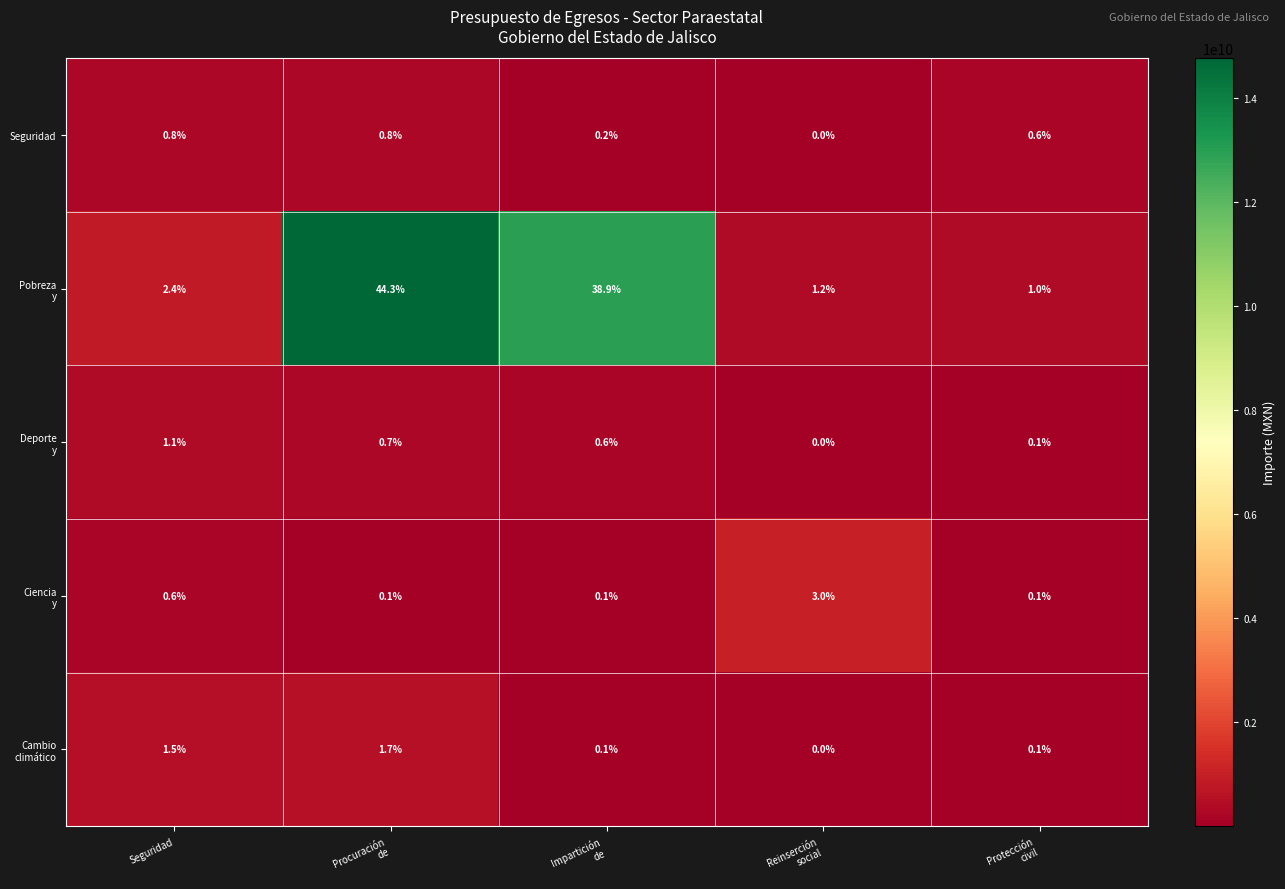

True or false: Seguridad has a value of 1.4 at Seguridad.

False